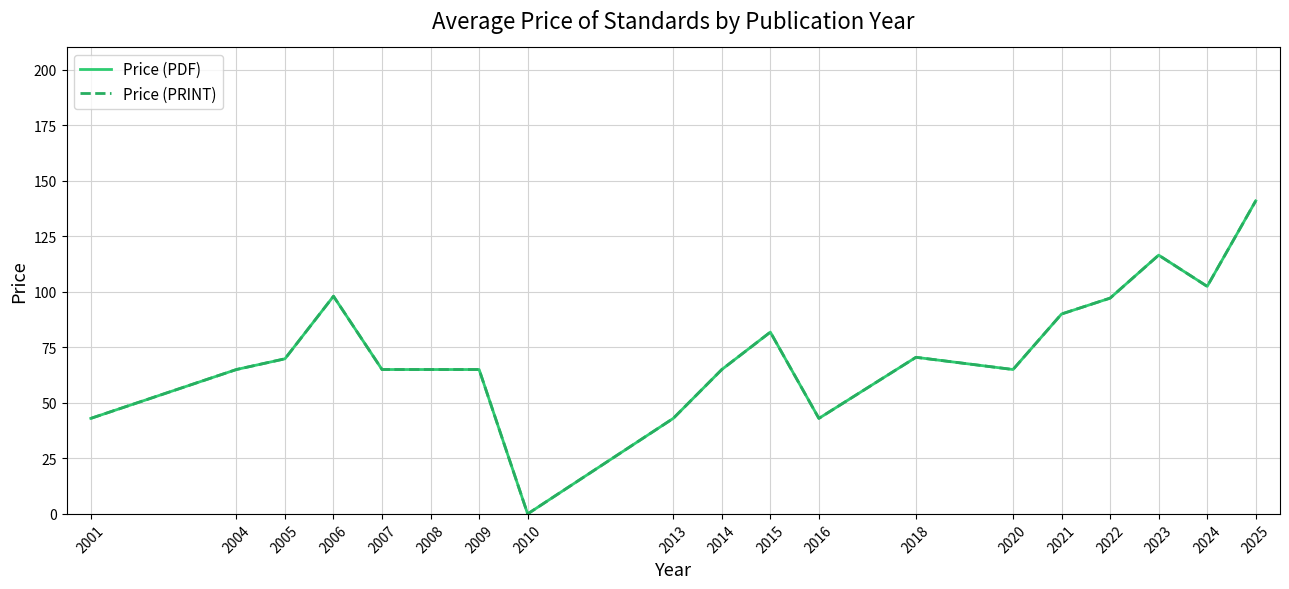

Reading left to right, transcribe all the data shown in this chart.

Price (PDF): 2001=43.0	2004=65.0	2005=69.8	2006=98.0	2007=65.0	2008=65.0	2009=65.0	2010=0.0	2013=43.0	2014=65.0	2015=81.8	2016=43.0	2018=70.5	2020=65.0	2021=90.0	2022=97.1	2023=116.5	2024=102.4	2025=140.9
Price (PRINT): 2001=43.0	2004=65.0	2005=69.8	2006=98.0	2007=65.0	2008=65.0	2009=65.0	2010=0.0	2013=43.0	2014=65.0	2015=81.8	2016=43.0	2018=70.5	2020=65.0	2021=90.0	2022=97.1	2023=116.5	2024=102.4	2025=140.9